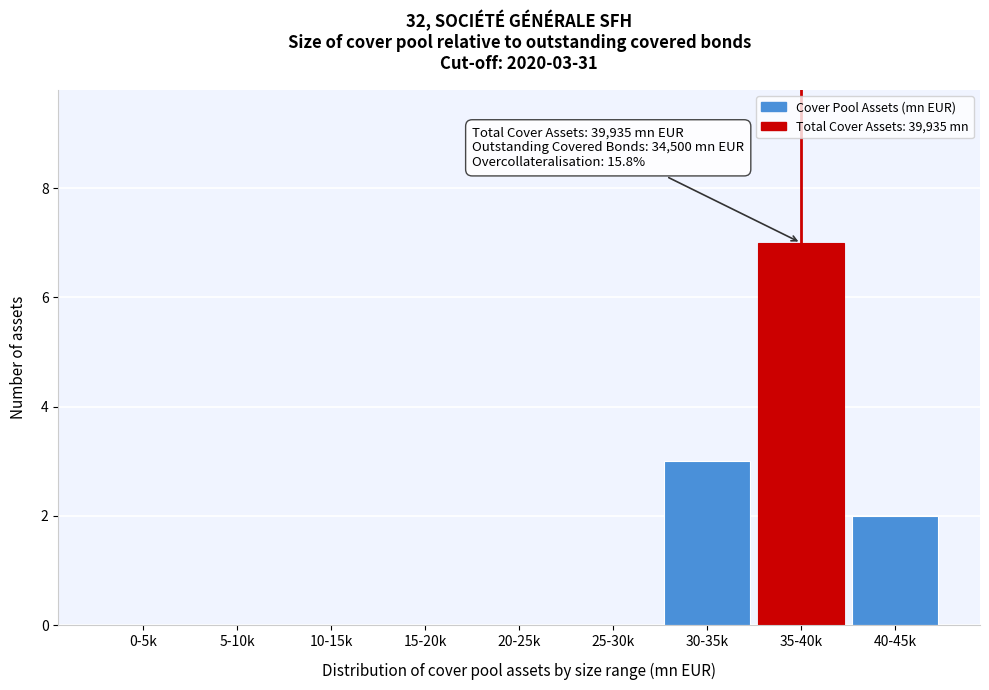

Reading left to right, what are all the values shown in this chart?

0-5k=0	5-10k=0	10-15k=0	15-20k=0	20-25k=0	25-30k=0	30-35k=3	35-40k=7	40-45k=2